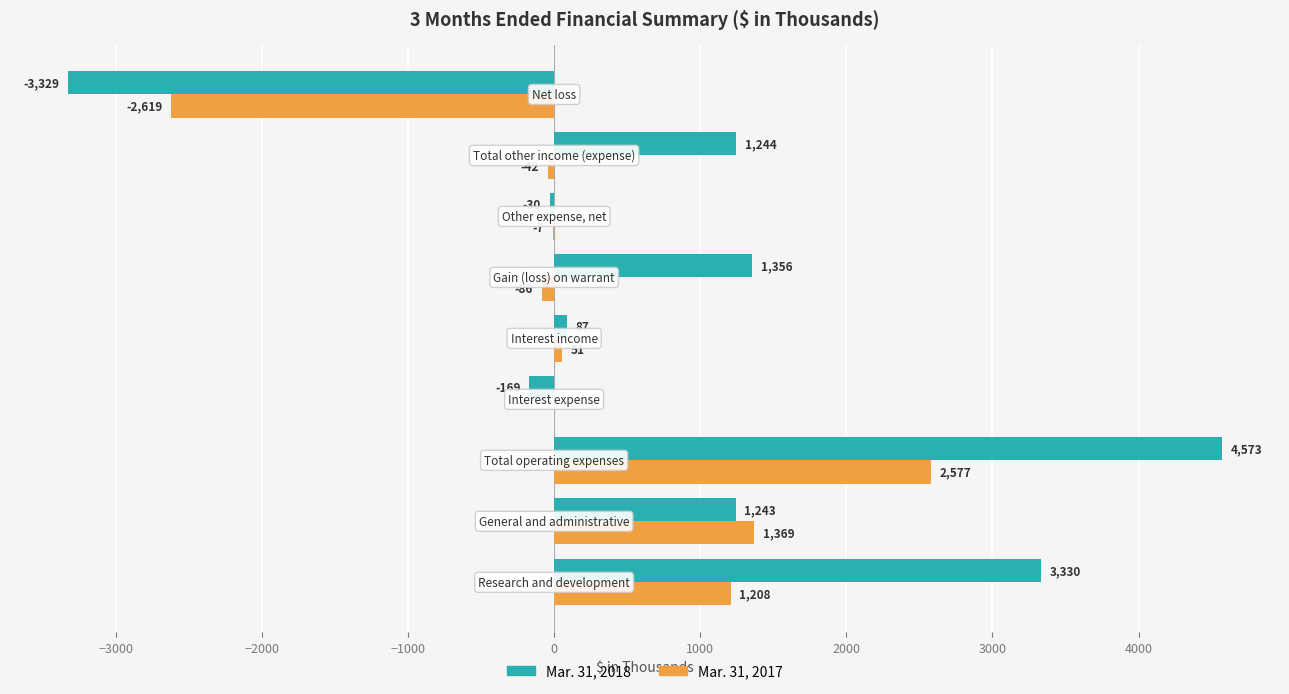

What is the sum of all Mar. 31, 2017 values?

2451